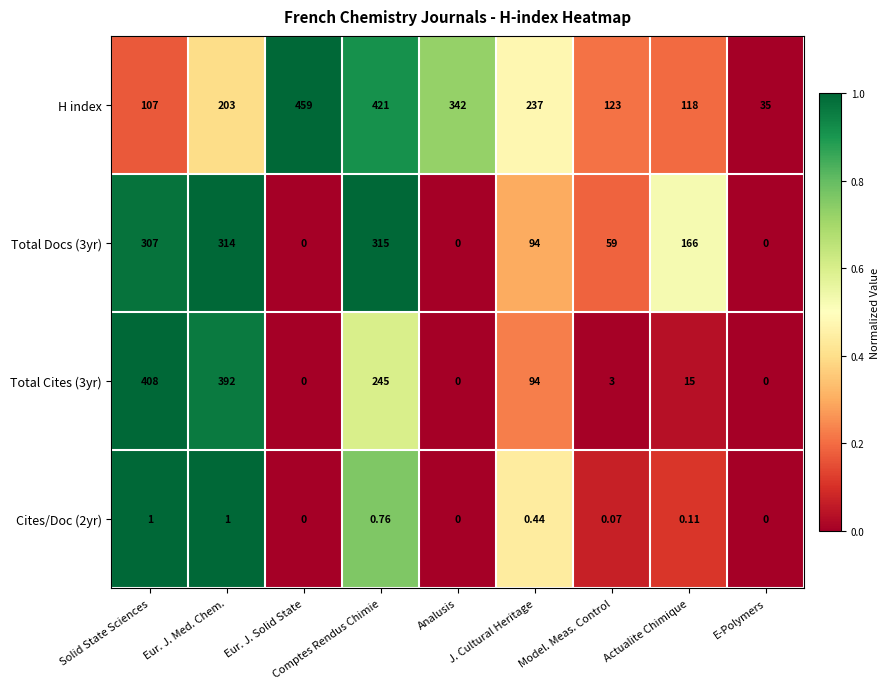

Which label corresponds to the largest value in the chart?

Eur. J. Solid State